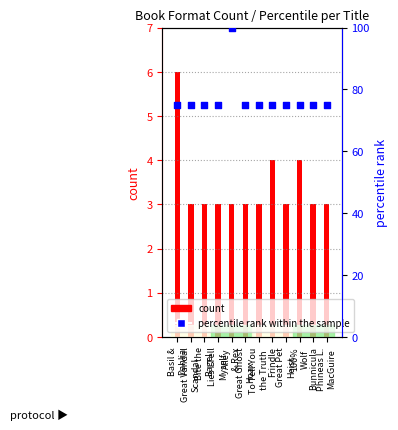

At which category is the sum across all series the highest?

Alley
& Rex